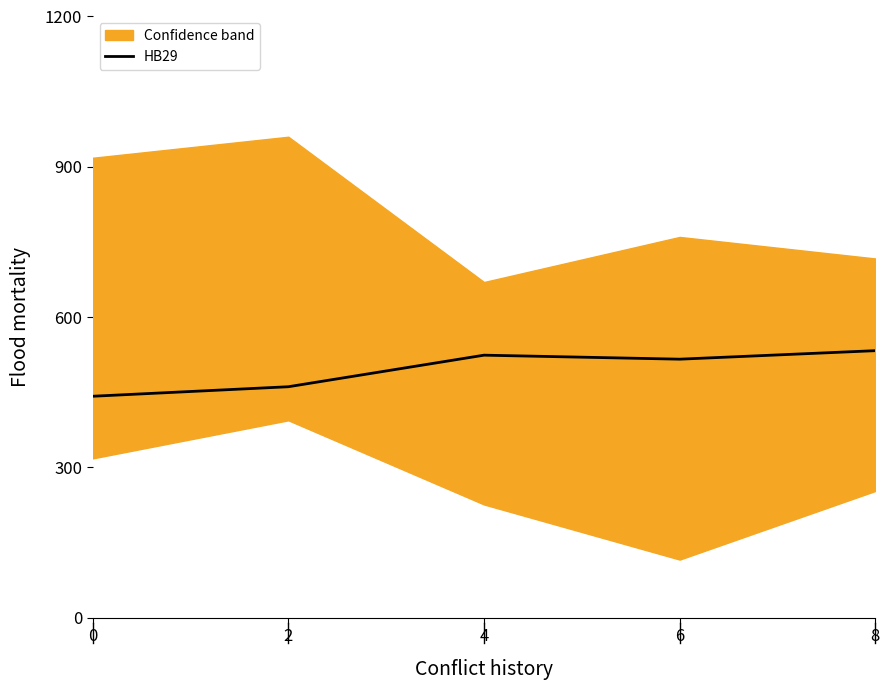

Reading right to left, extract all data points from this chart.

533	516	524	461	442